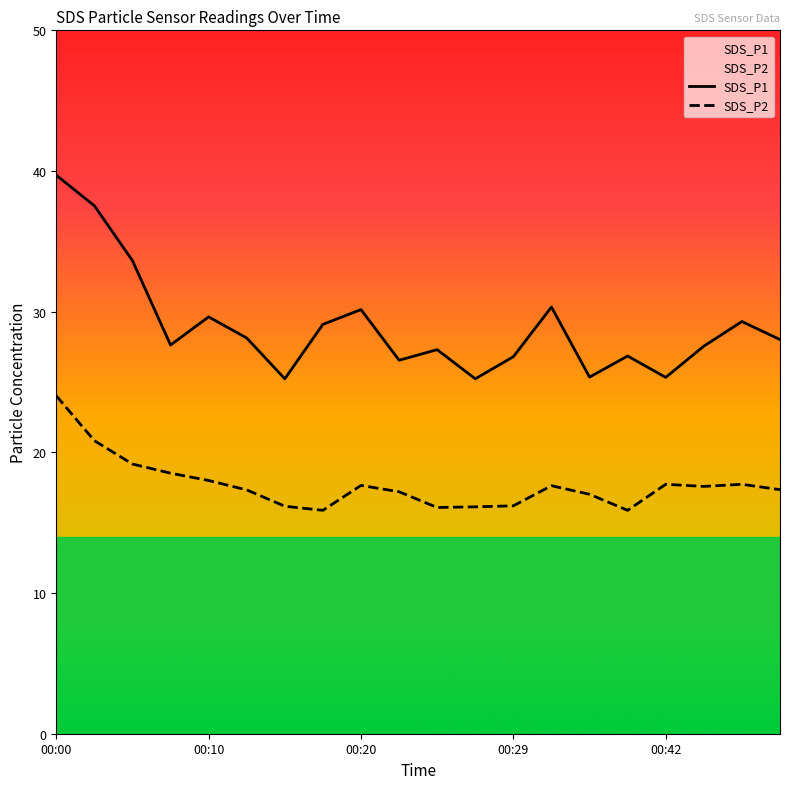

True or false: SDS_P1 and SDS_P2 cross at least once.

False